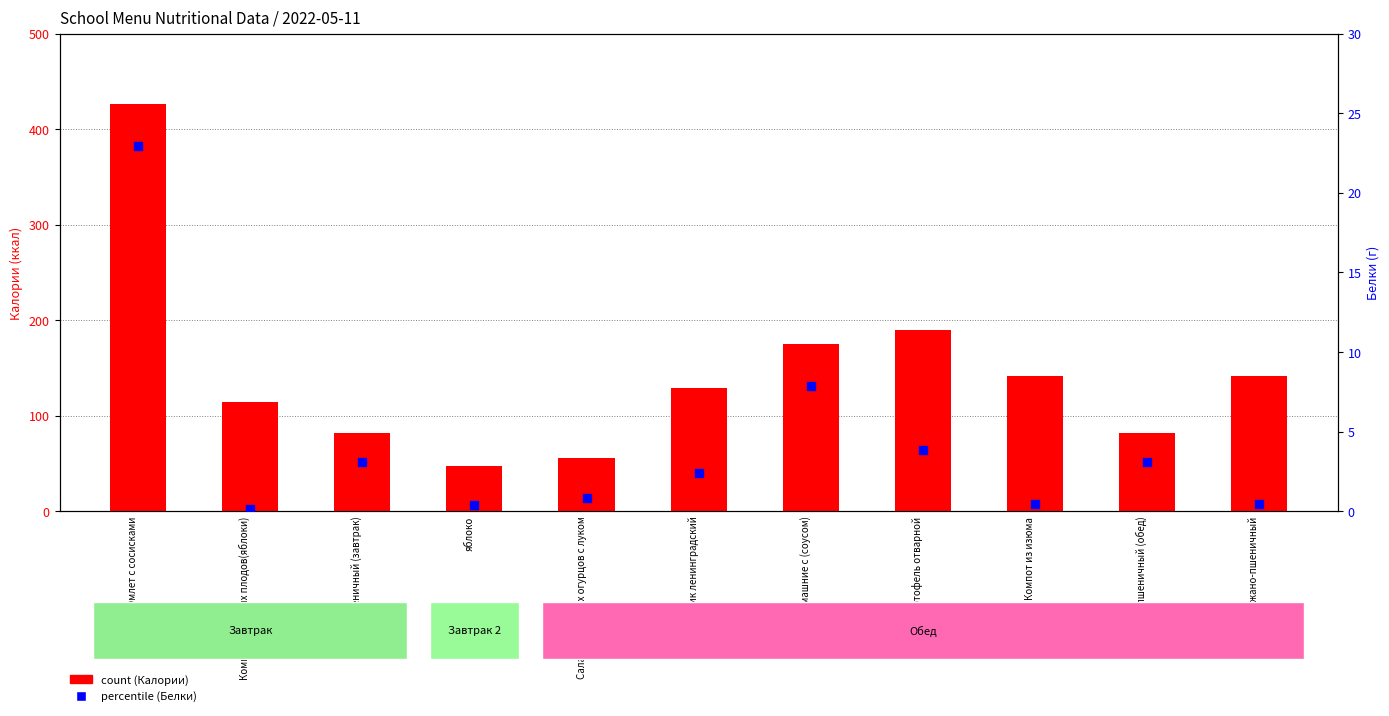

Which series reaches the minimum Y coordinate?

percentile (Белки)